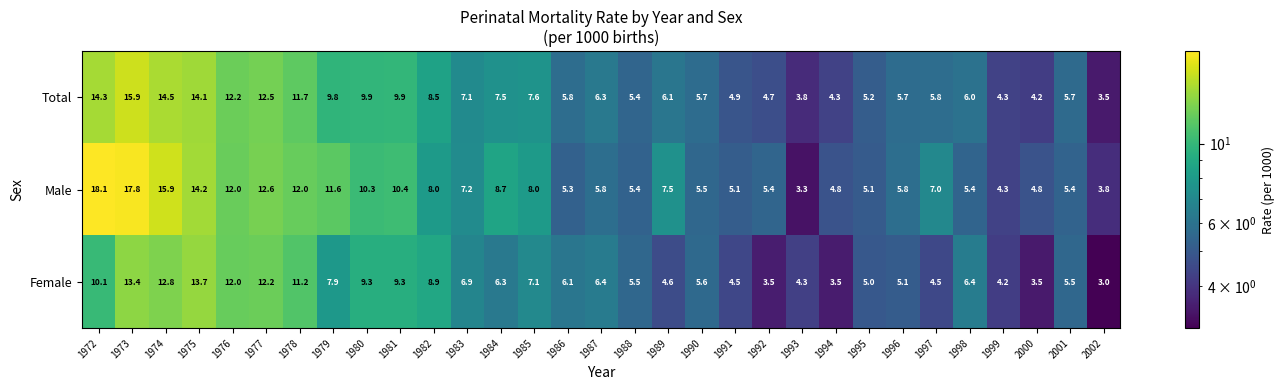

What is the sum of all Male values?

256.5